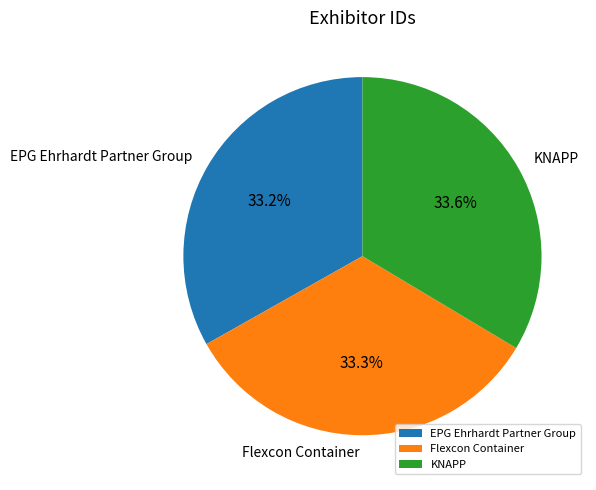

Is it true that KNAPP is 46% of the pie?

False